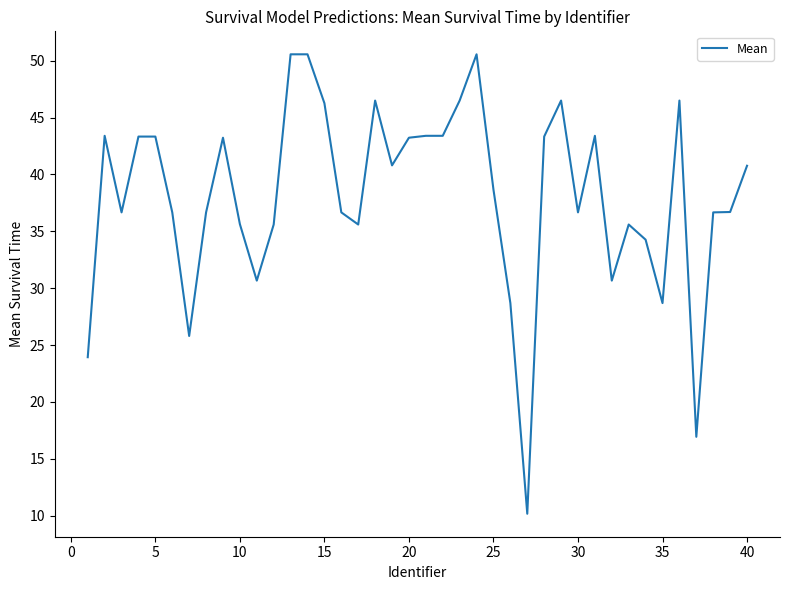

What is the difference between the maximum and minimum values?

40.4